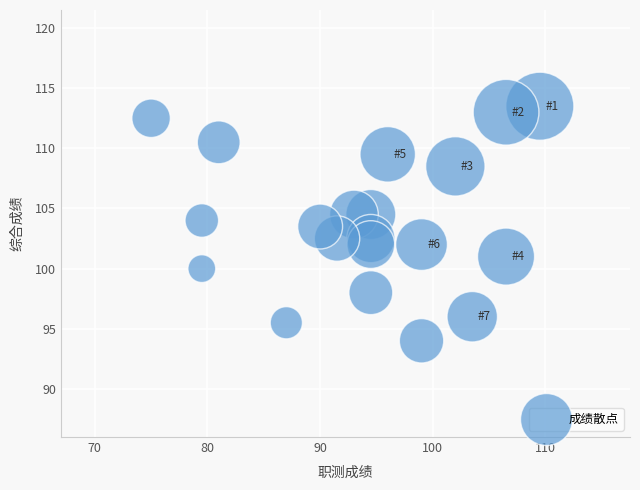

What is the range of X values (max minus min)?

34.5